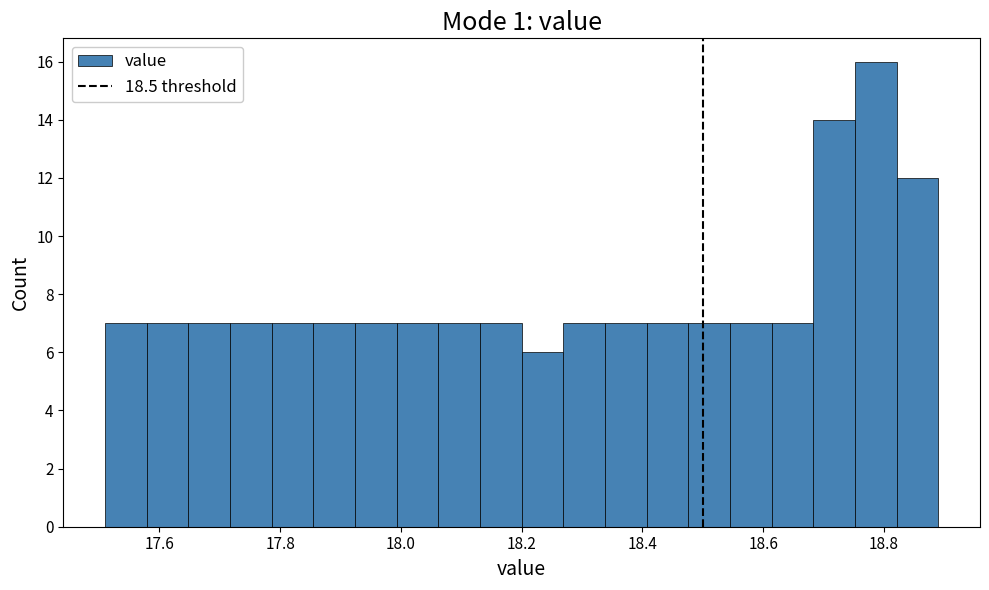

Read against the x-axis, roughly where is the centre of the tallest bar?

18.78